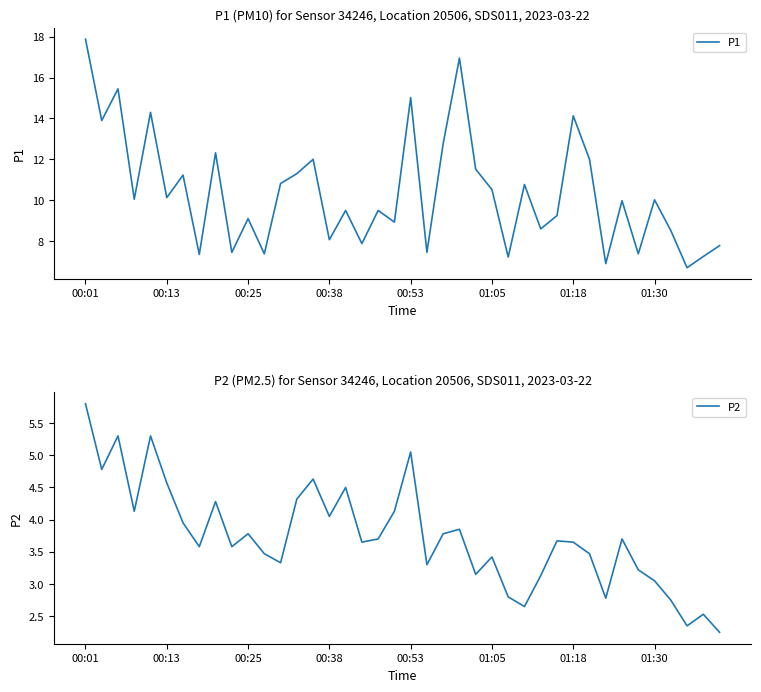

What is the minimum value for P1?

6.7